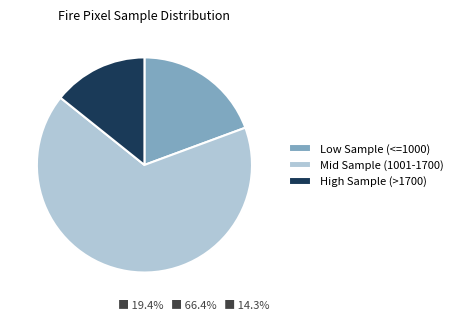

What is the ratio of the value at Mid Sample (1001-1700) to the value at High Sample (>1700)?

4.7